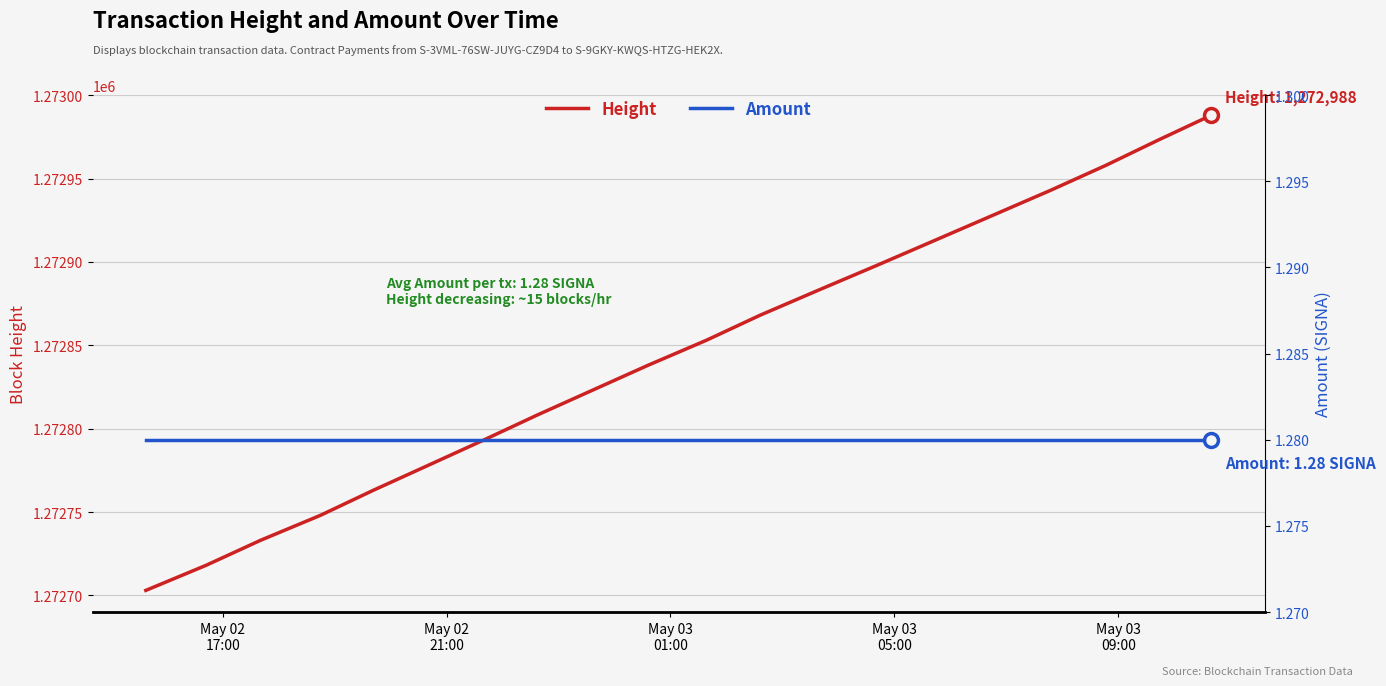

How many lines are shown in the chart?

2